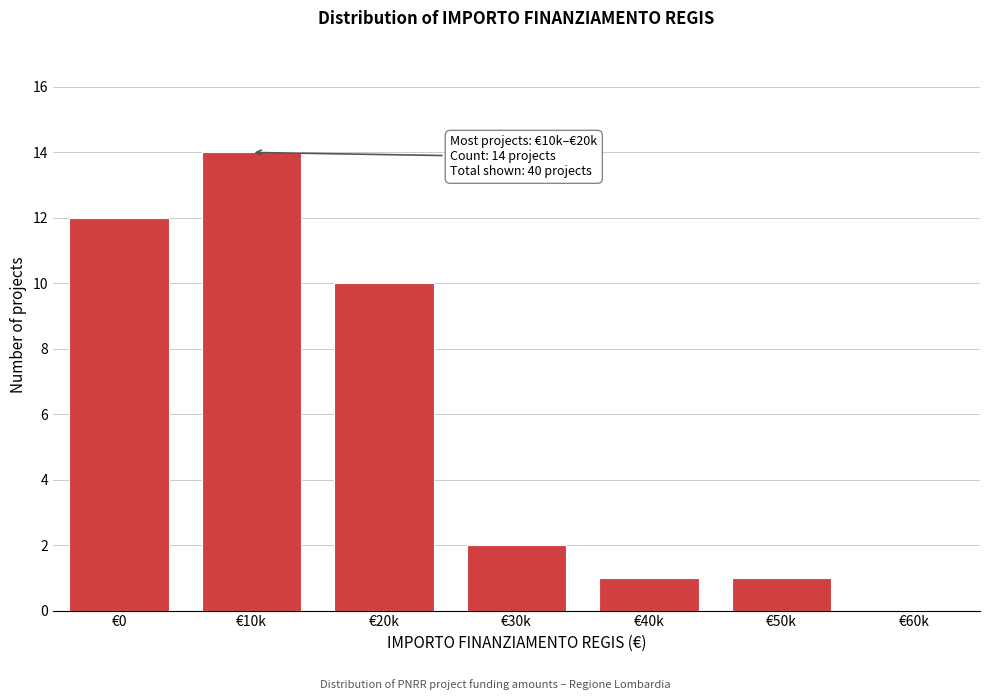

Reading left to right, extract all data points from this chart.

€0=12	€10k=14	€20k=10	€30k=2	€40k=1	€50k=1	€60k=0